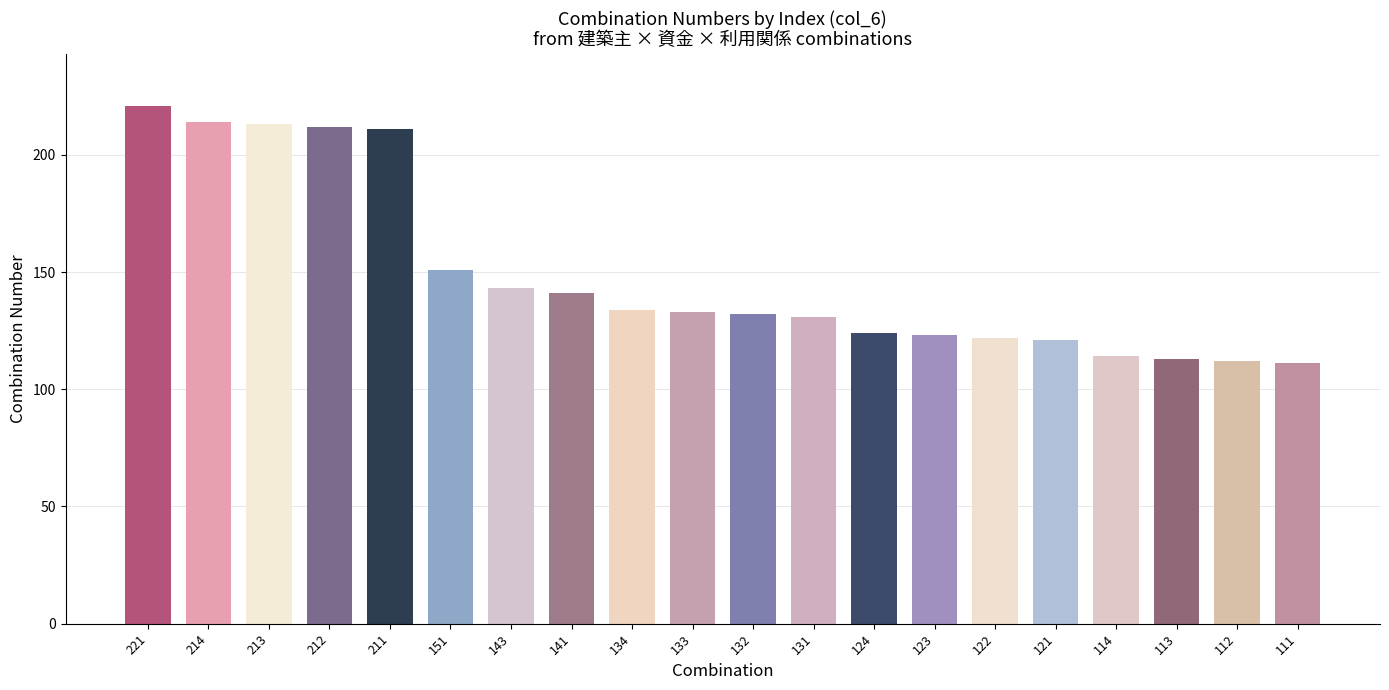

Read the value at 124, to the nearest 50.

100